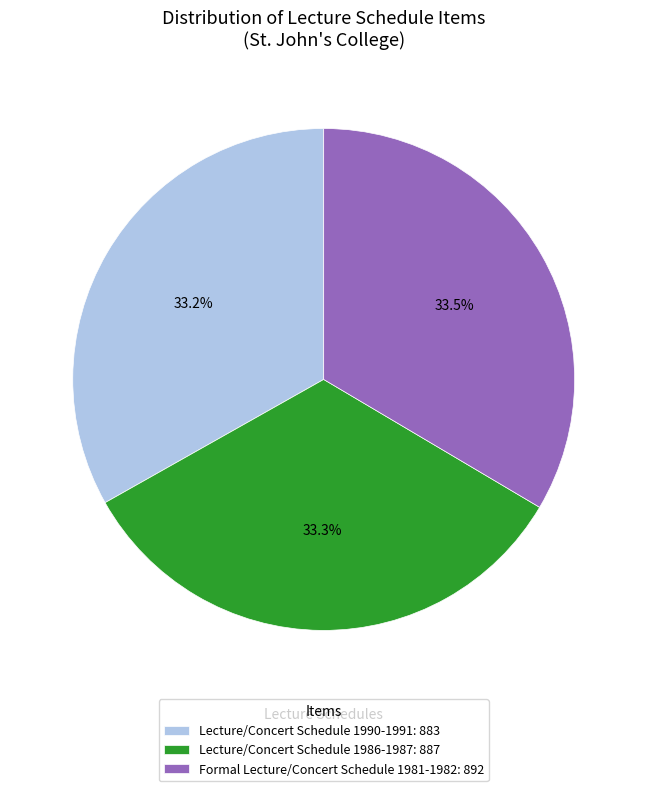

To the nearest percent, what portion does Lecture/Concert Schedule 1986-1987 represent?

33%